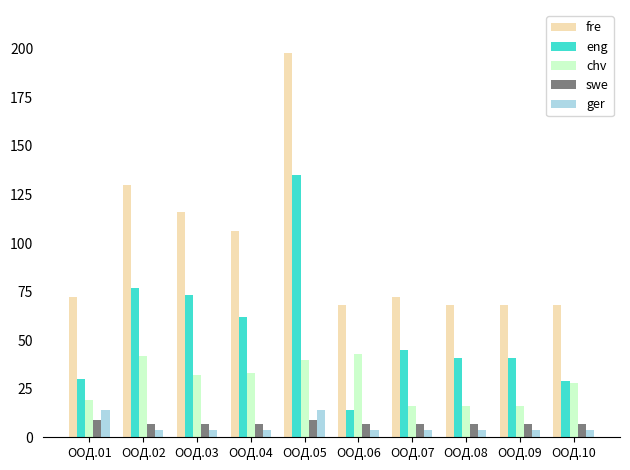

What is the value of the eng bar at the 4th from the left?

62